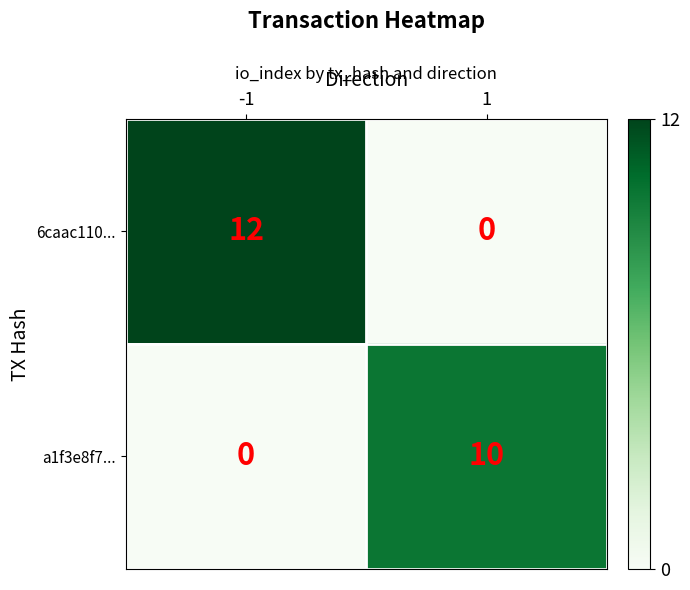

At -1, list the series in order from largest to smallest.

6caac110..., a1f3e8f7...